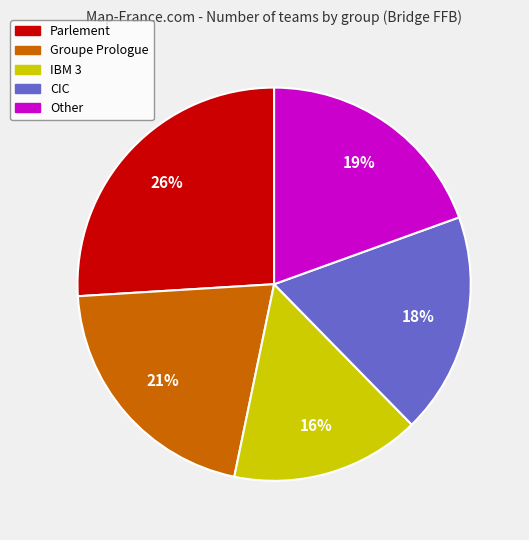

To the nearest percent, what is the average slice percentage?

20%